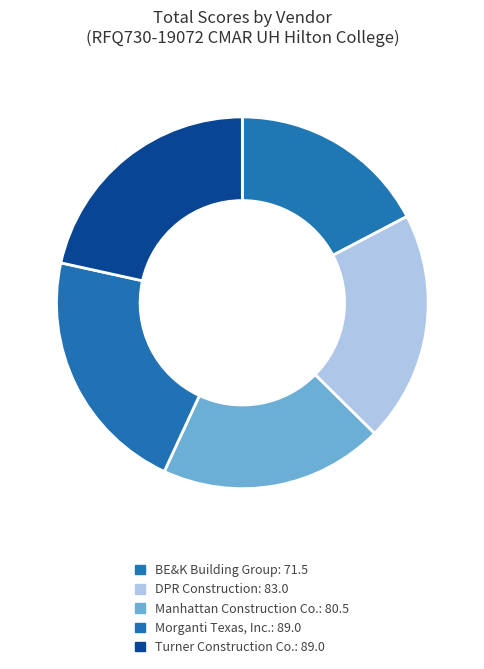

Rank the categories by value from lowest to highest.

BE&K Building Group, Manhattan Construction Co., DPR Construction, Morganti Texas, Inc., Turner Construction Co.